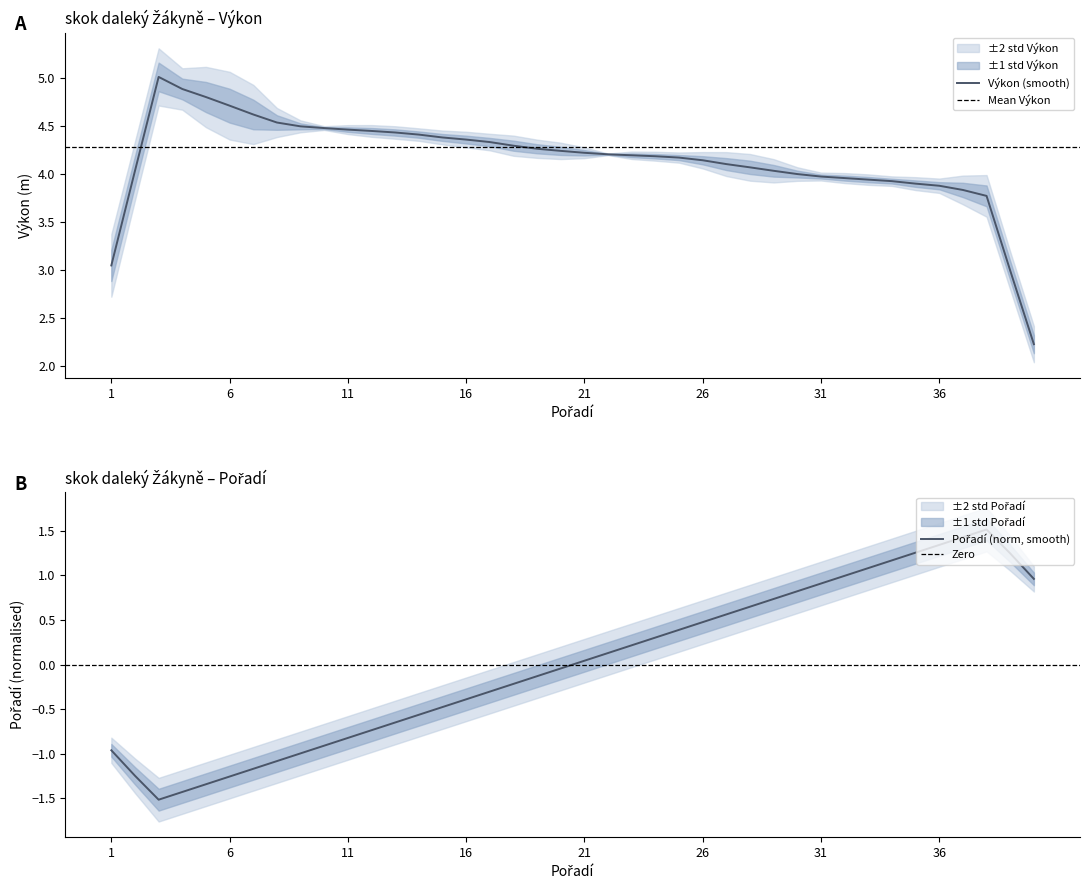

List the labels in order of value, smallest first.

3, 4, 5, 6, 2, 7, 8, 9, 1, 10, 11, 12, 13, 14, 15, 16, 17, 18, 19, 20, 21, 22, 23, 24, 25, 26, 27, 28, 29, 30, 31, 40, 32, 33, 34, 39, 35, 36, 37, 38